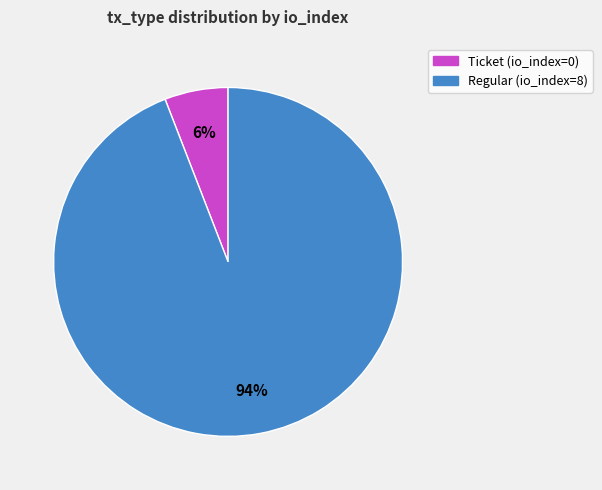

Is the sum of Regular and Ticket greater than half?

Yes